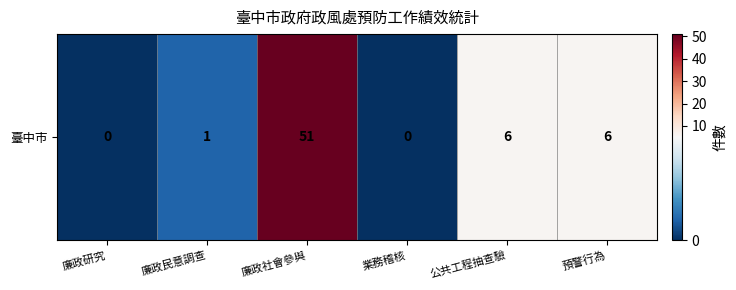

Between 預警行為 and 廉政社會參與, which is larger?

廉政社會參與